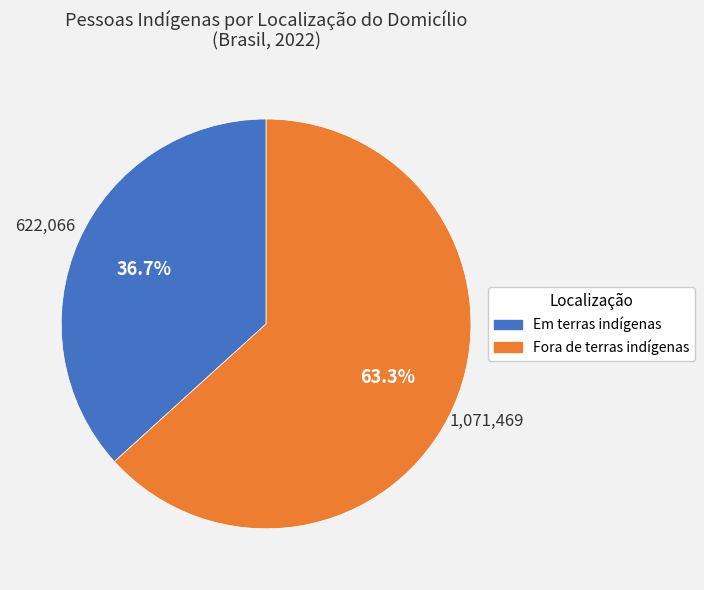

How much of the chart is everything except Em terras indígenas?

63.3%